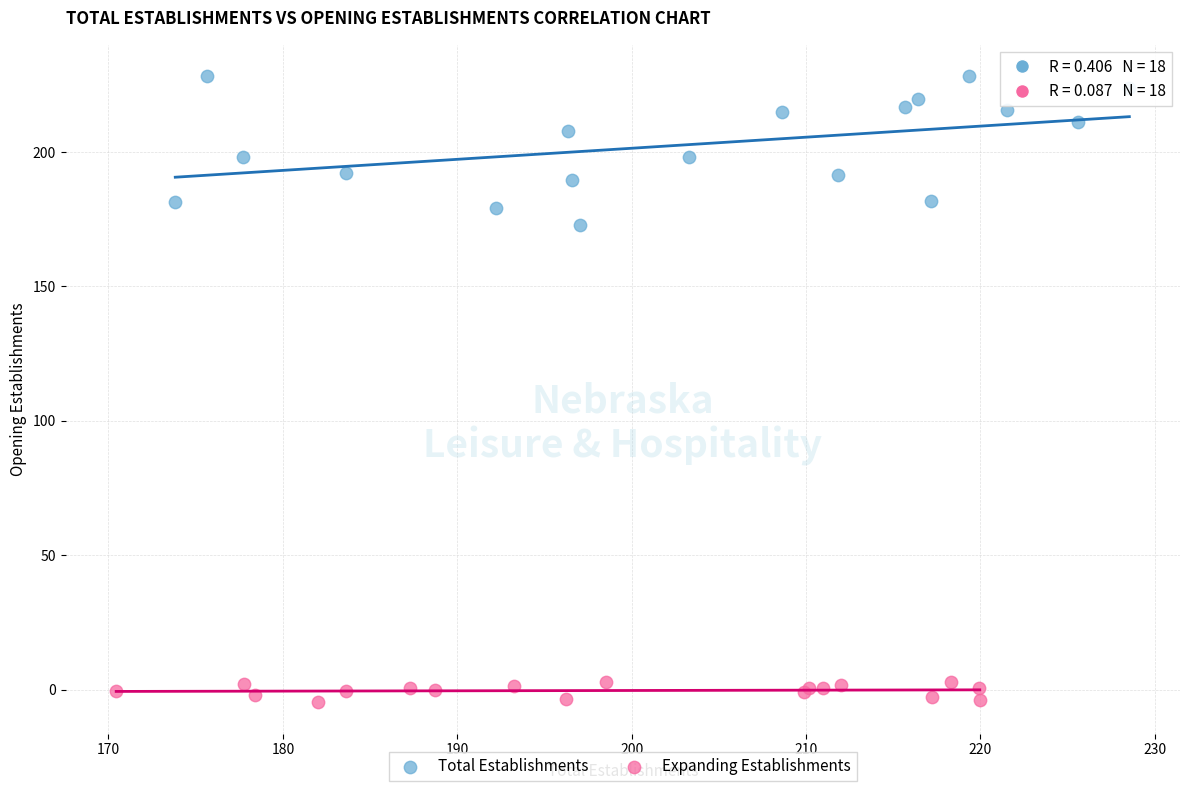

Which series has the widest spread of Y values?

Total Establishments